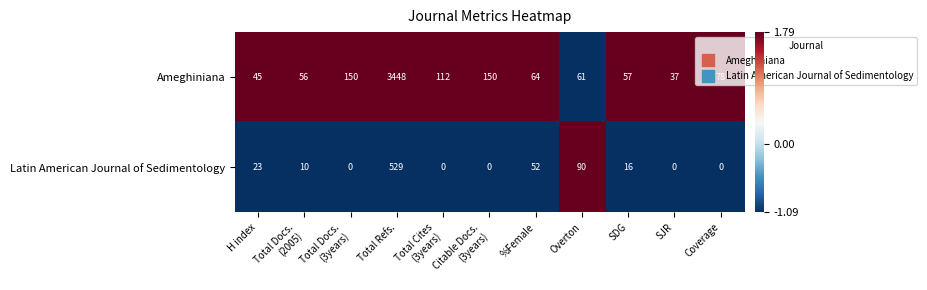

True or false: Latin American Journal of Sedimentology has a value of 16 at H index.

False